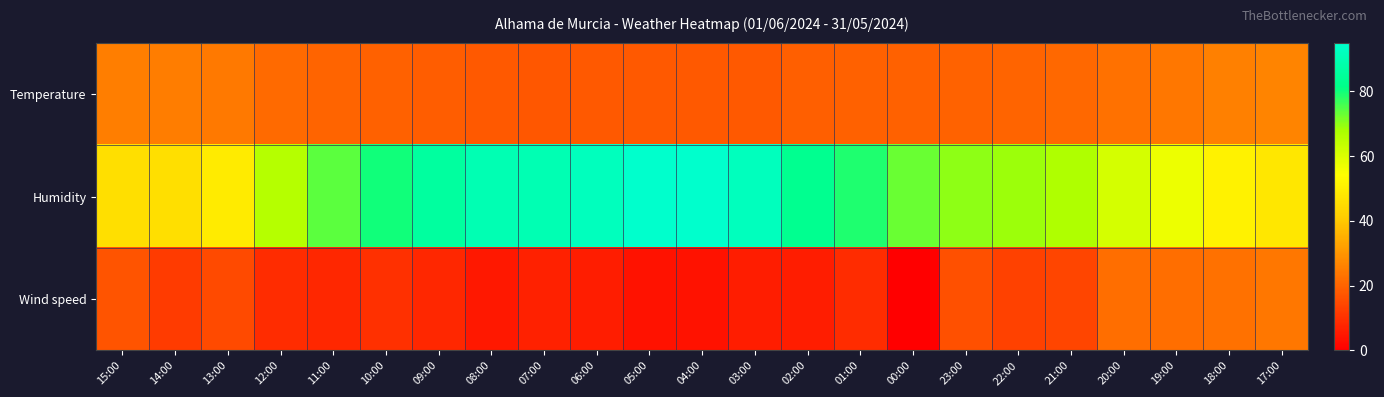

What is the total value across all series at 13:00?

88.2